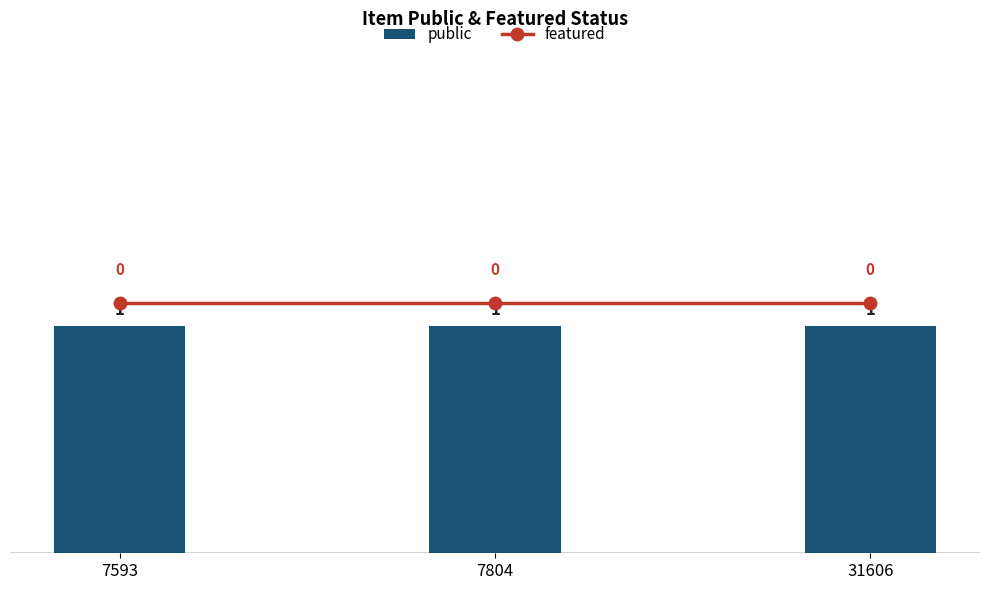

What is the spread (max minus min) of values at 7804?

1